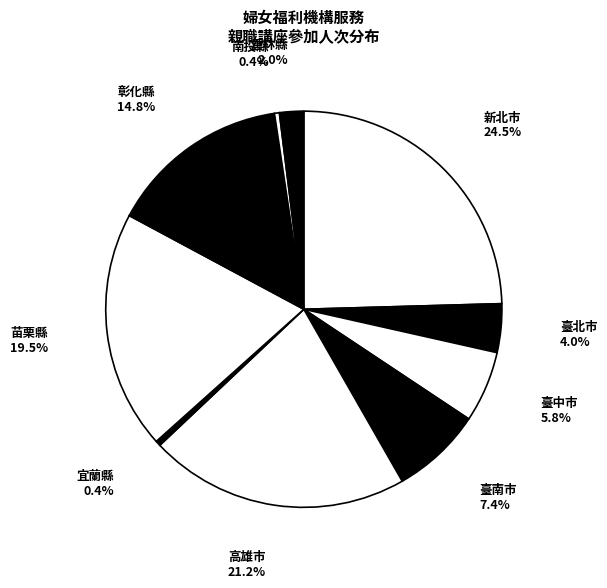

Which category has the biggest portion of the pie?

新北市